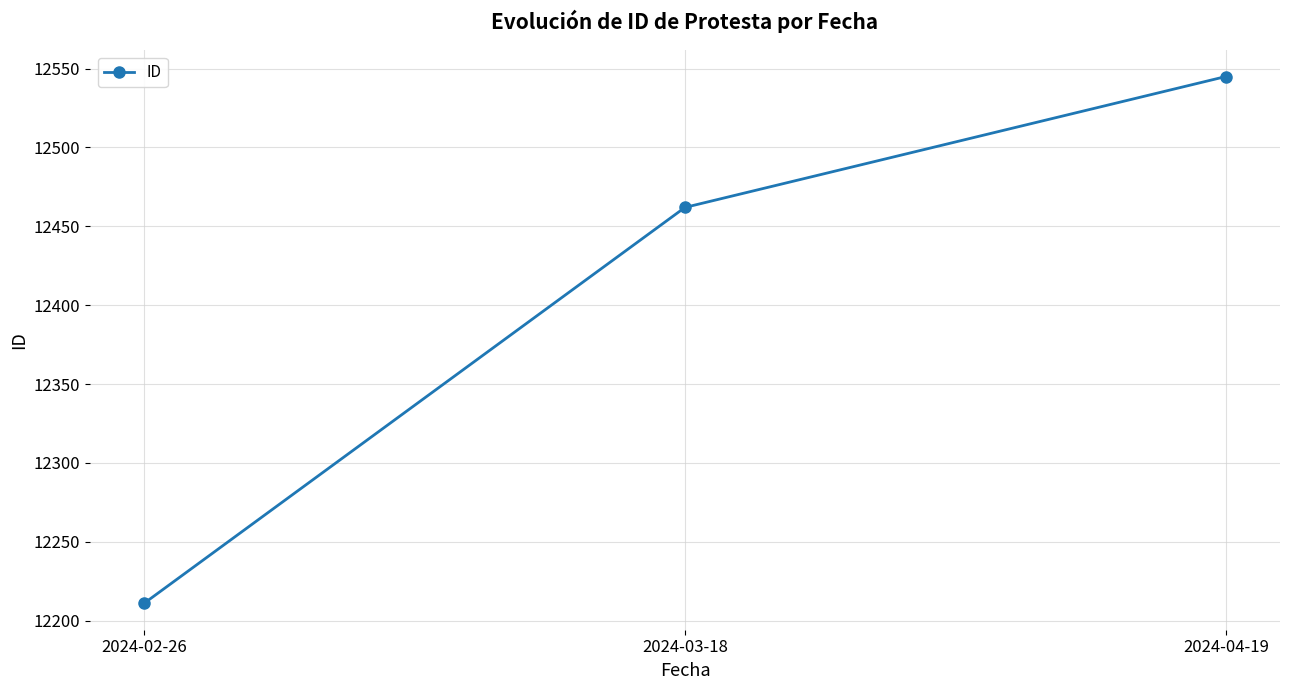

Reading left to right, what are all the values shown in this chart?

2024-02-26=12211	2024-03-18=12462	2024-04-19=12545